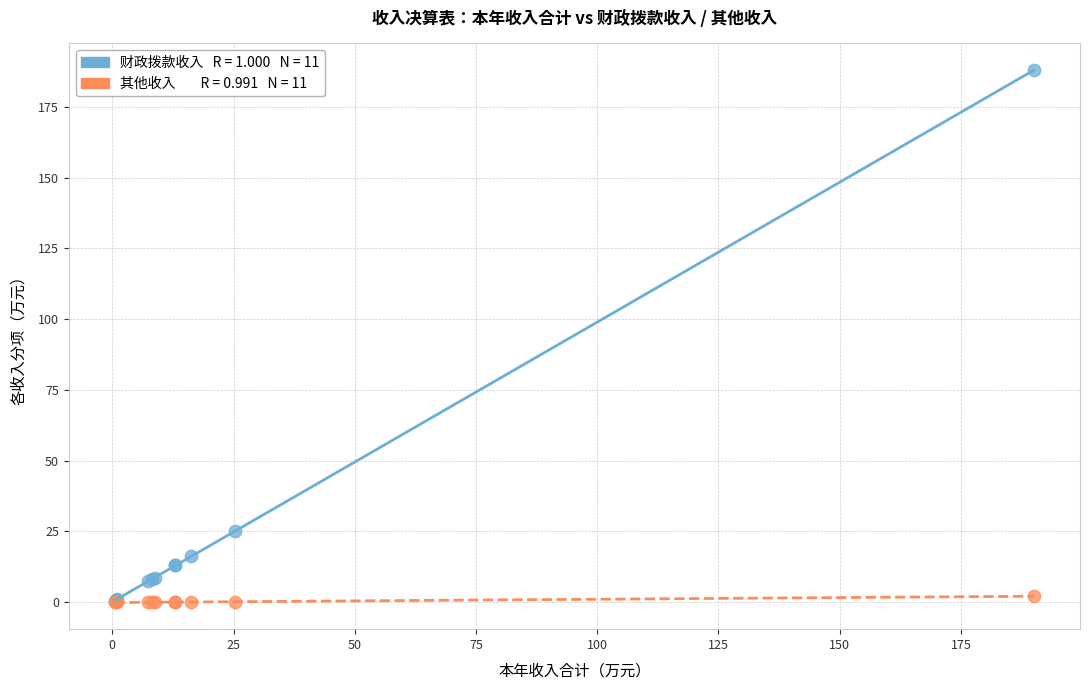

Across all series, what Y value is closest to 93?

25.3